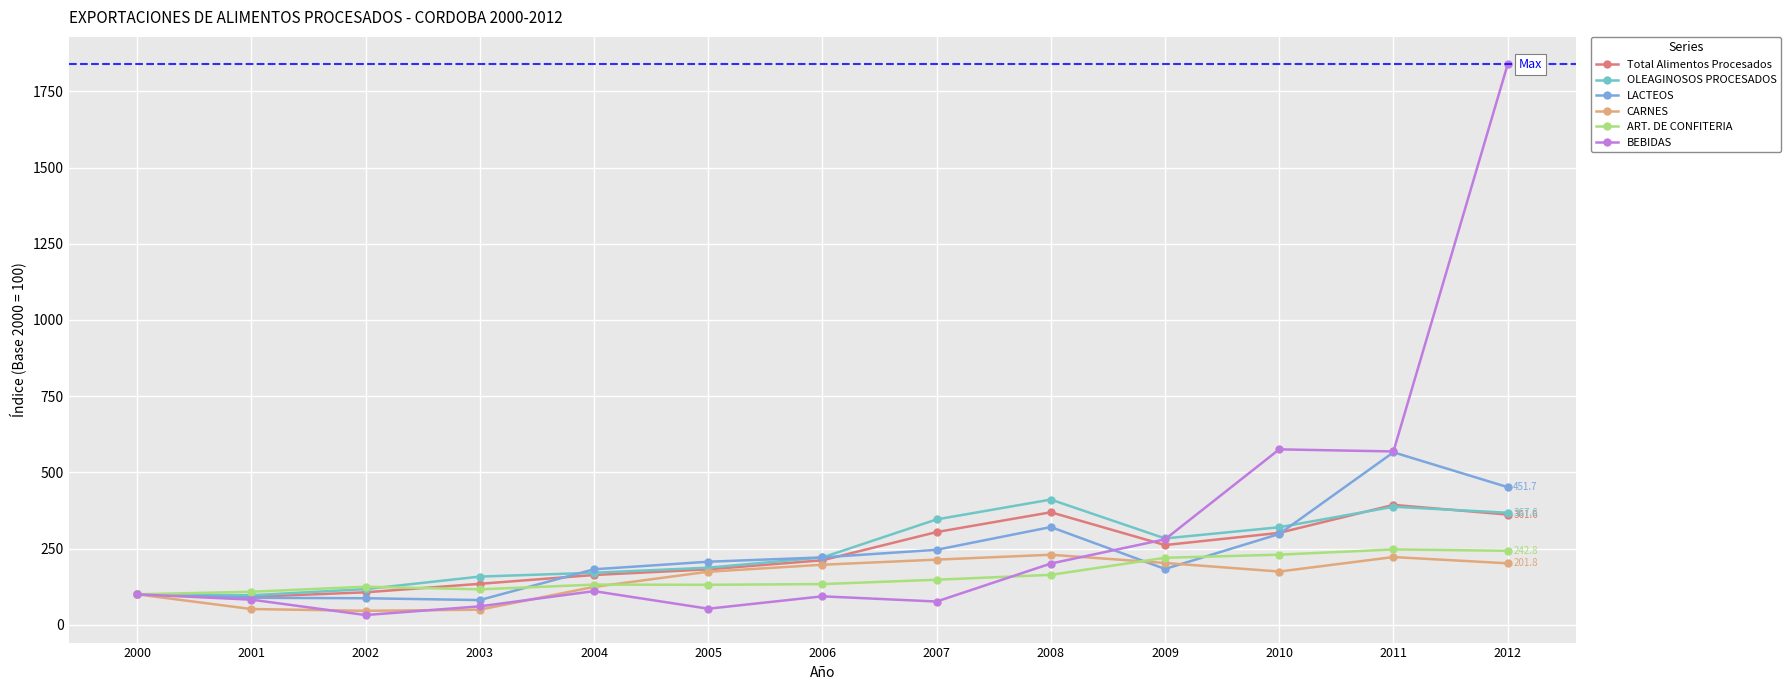

What is the difference between the maximum and minimum values in the ART. DE CONFITERIA series?

147.3